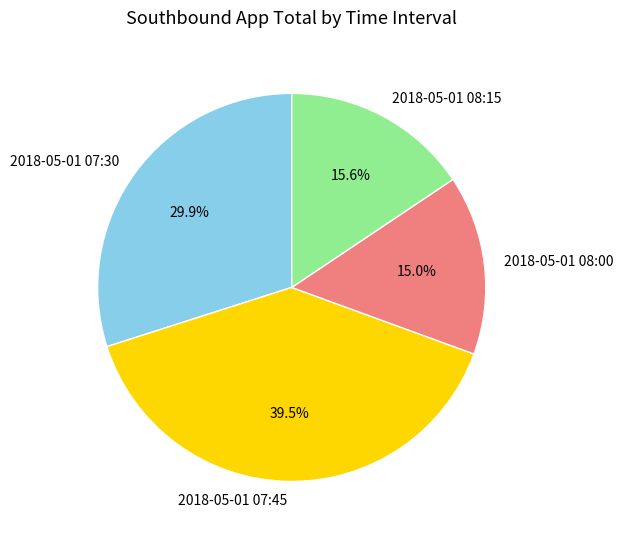

The 2018-05-01 07:30 slice represents 30% of the pie. True or false?

True